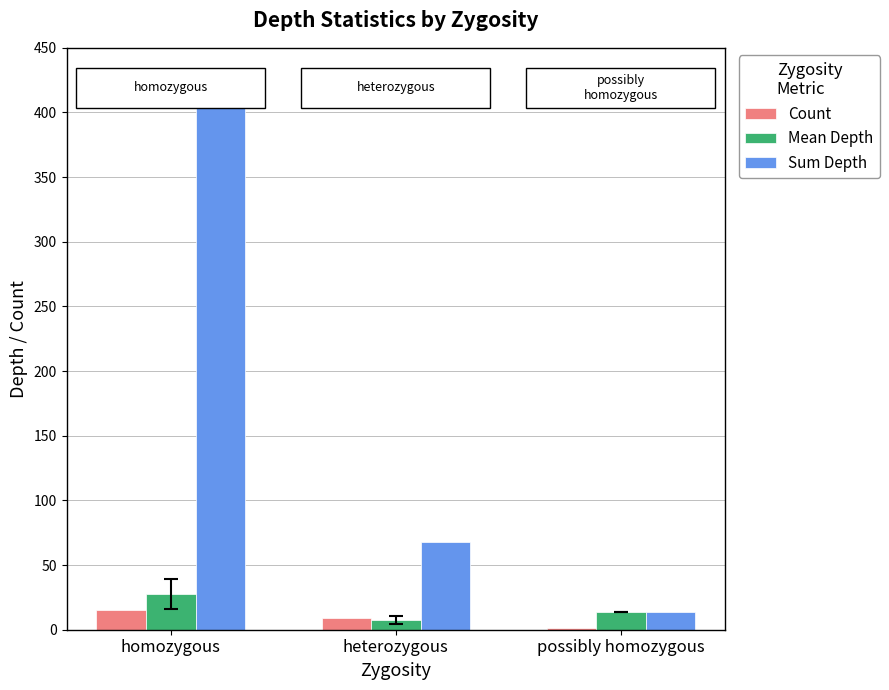

Reading left to right, transcribe all the data shown in this chart.

Count: homozygous=15.0	heterozygous=9.0	possibly homozygous=1.0
Mean Depth: homozygous=27.9	heterozygous=7.6	possibly homozygous=14.0
Sum Depth: homozygous=418.0	heterozygous=68.0	possibly homozygous=14.0